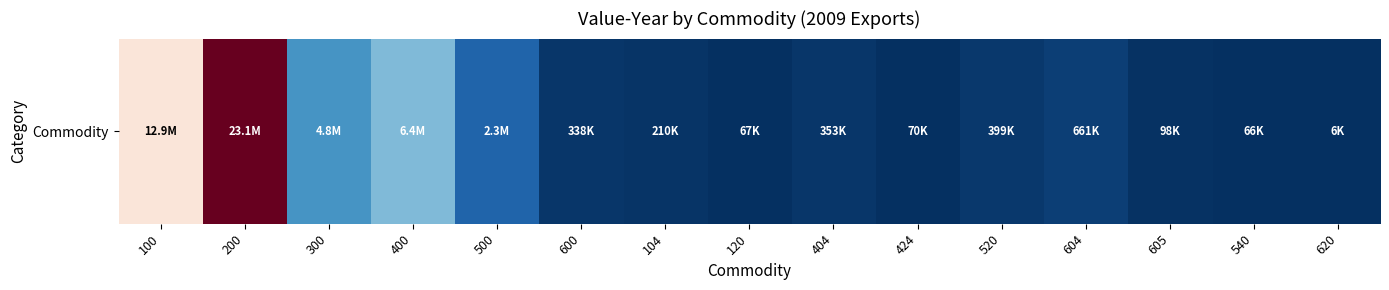

What is the difference between the maximum and minimum values?

23068450